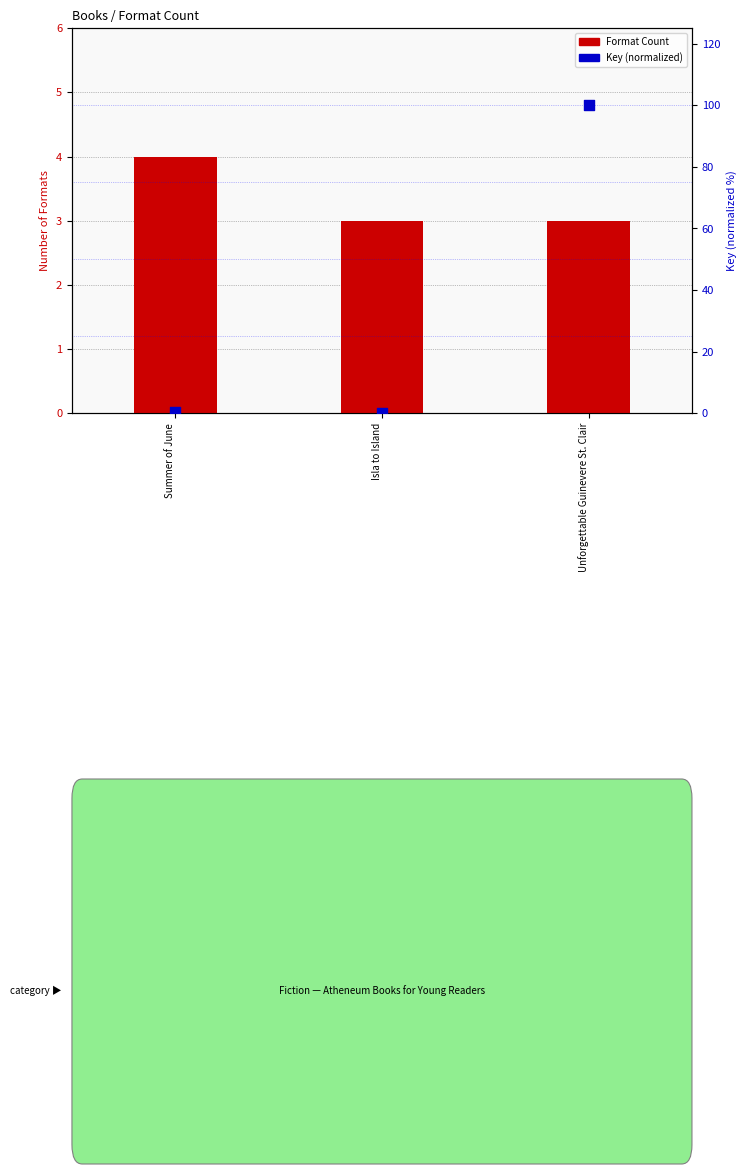

Which series contains the highest Y value?

Key (normalized)